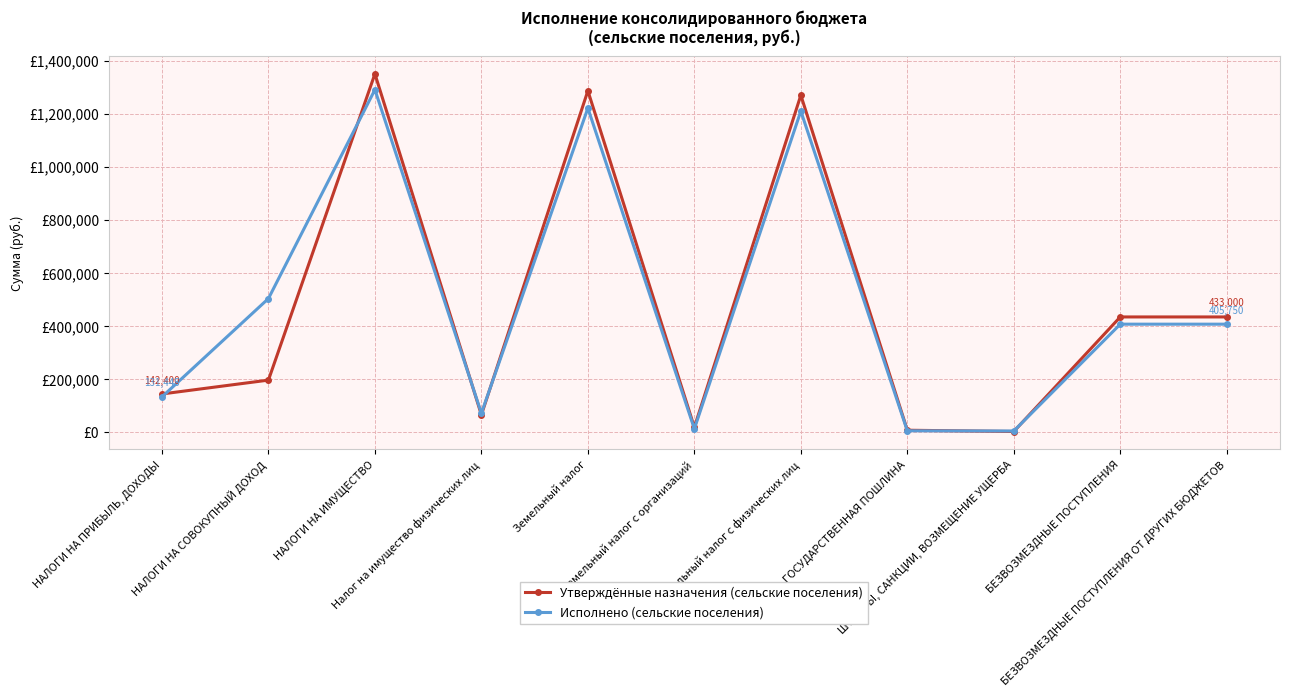

What are all the series names shown in the legend?

Утверждённые назначения (сельские поселения), Исполнено (сельские поселения)